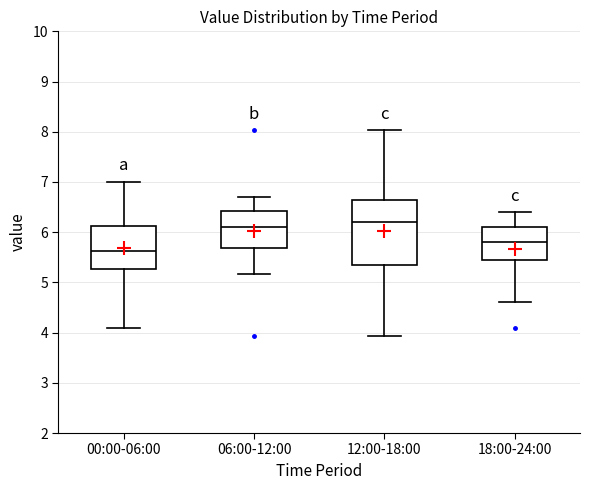

Comparing the boxes themselves (not the whiskers), which one is the tallest?

12:00-18:00